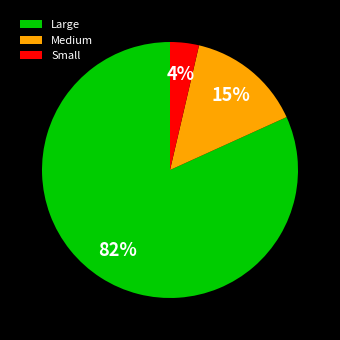

Rank the categories by value from highest to lowest.

Large, Medium, Small